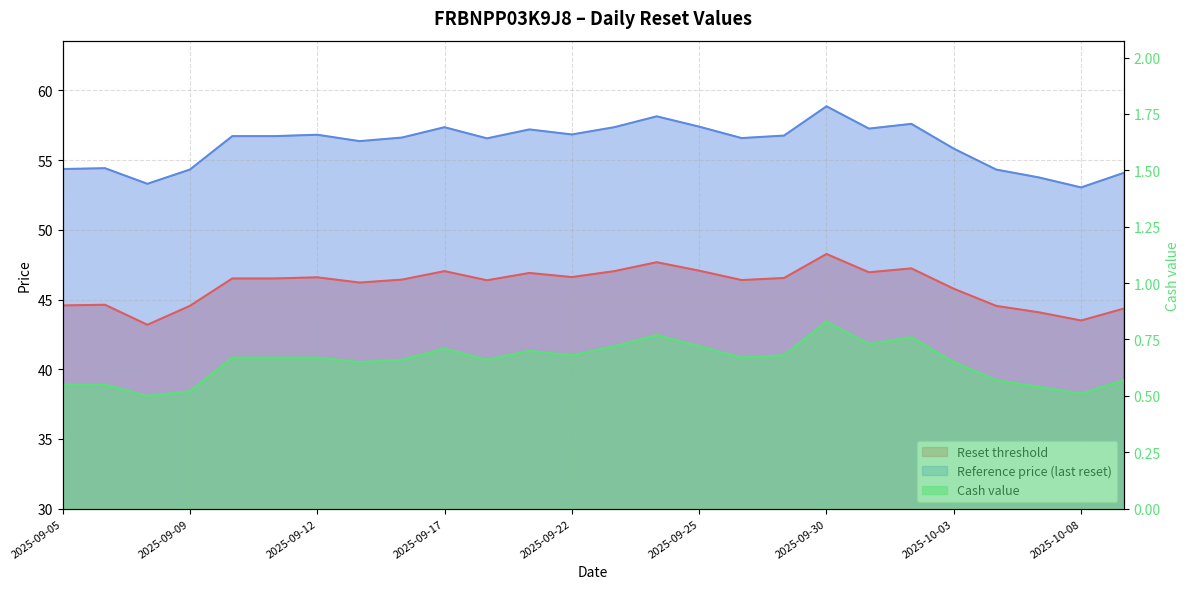

True or false: Reset threshold and Cash value intersect in this chart.

False